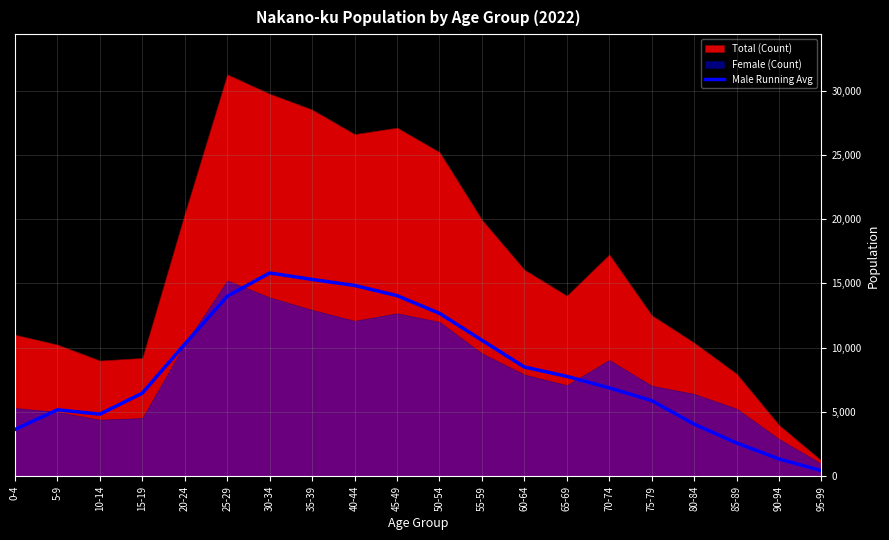

At which label does Male Running Avg reach its minimum?

95-99